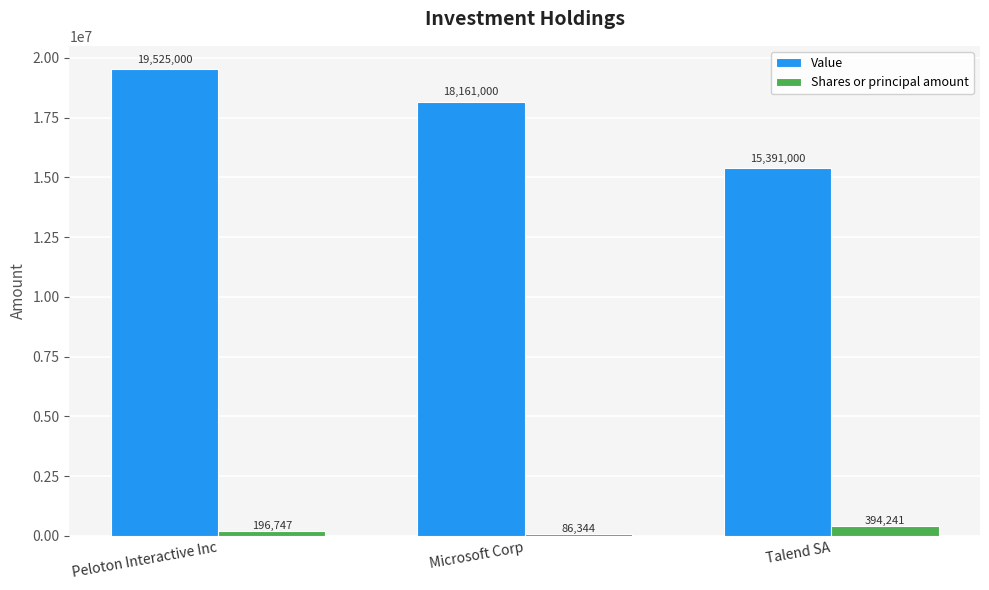

What is the average value of the Value series?

17692333